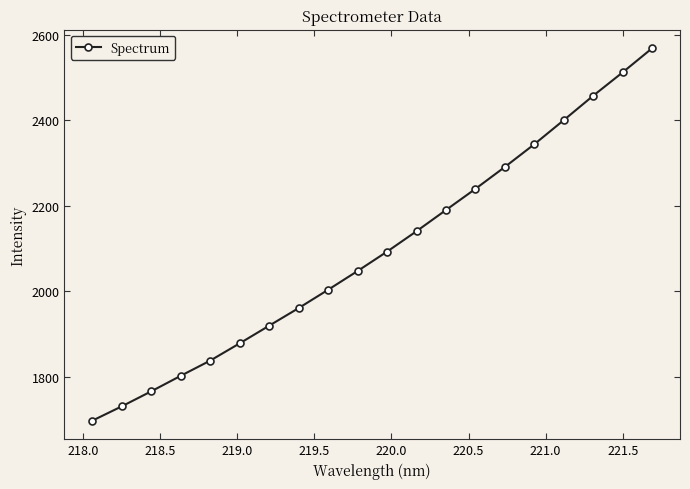

True or false: the data has more than 2 interior local peaks.

False